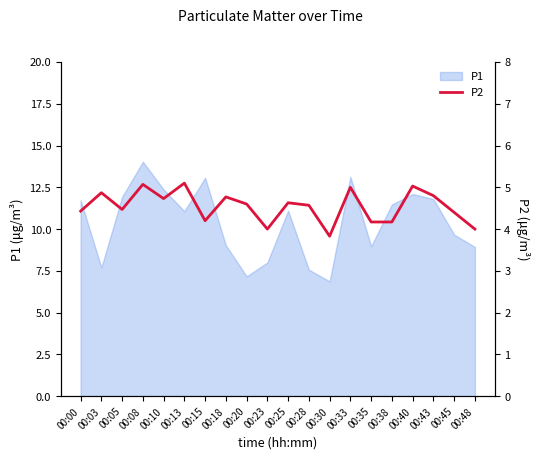

Reading right to left, extract all data points from this chart.

4.0	4.4	4.8	5.0	4.2	4.2	5.0	3.8	4.6	4.6	4.0	4.6	4.8	4.2	5.1	4.7	5.1	4.5	4.9	4.4